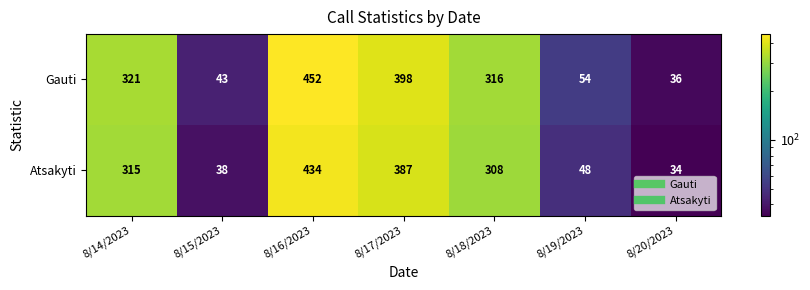

Reading left to right, list all the values displayed in this chart.

Gauti: 321	43	452	398	316	54	36
Atsakyti: 315	38	434	387	308	48	34